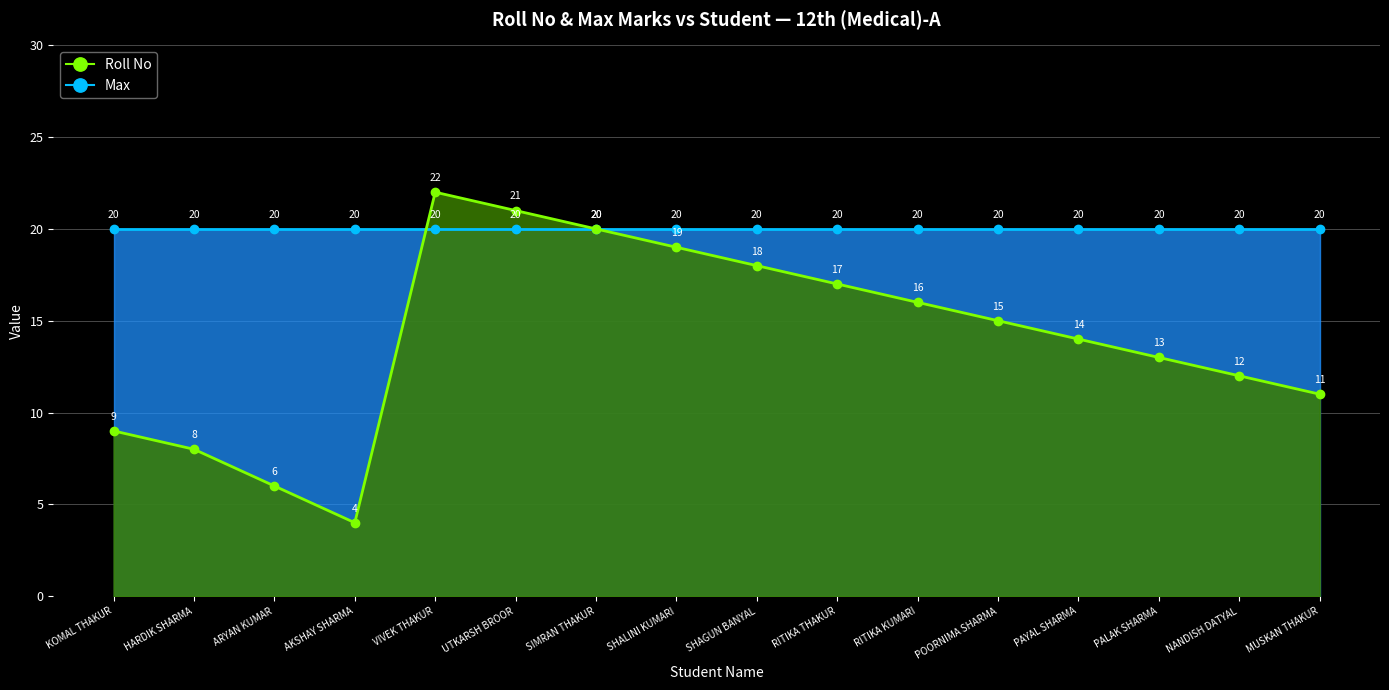

The value at AKSHAY SHARMA is 2. True or false?

False